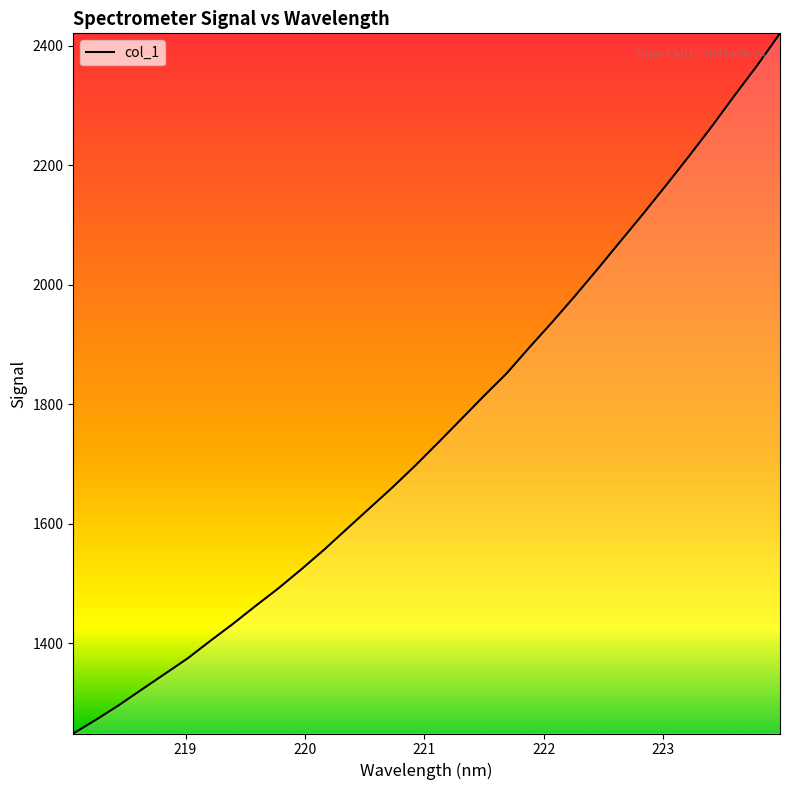

What is the smallest value displayed?

1248.7